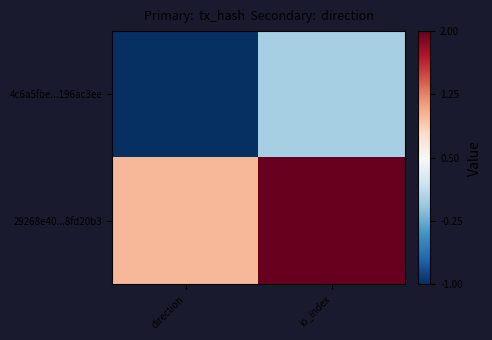

Which series has the largest total across all categories?

29268e40...8fd20b3